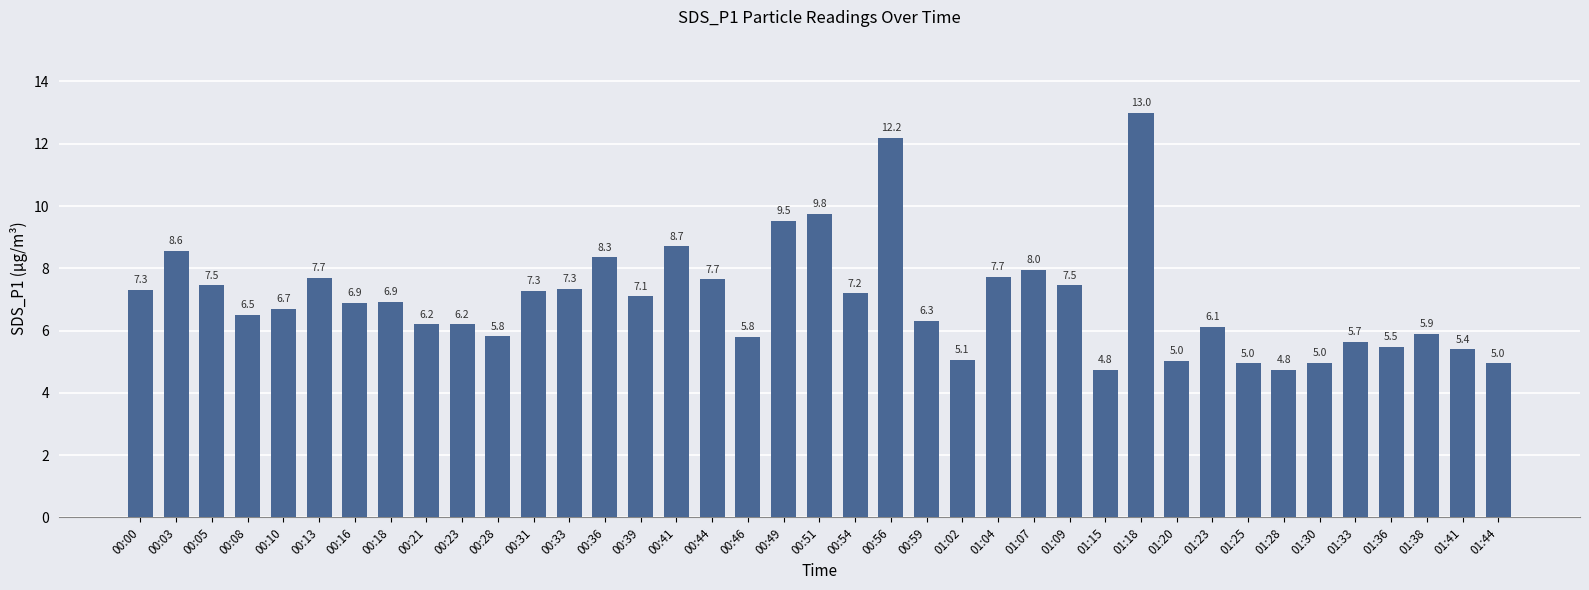

What is the greatest value displayed?

13.0